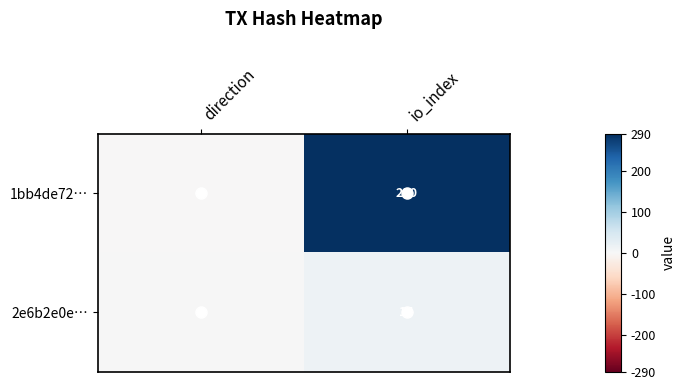

Is the value of 1bb4de72… at direction greater than the value of 2e6b2e0e… at io_index?

No